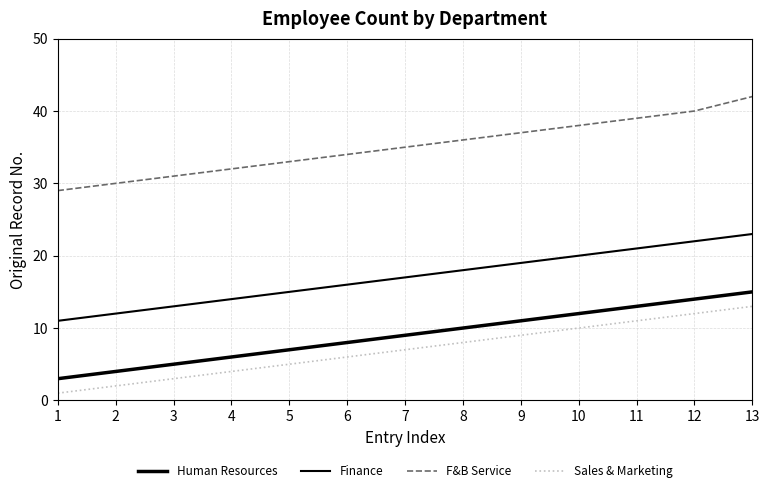

Rank the series by their maximum value, from lowest to highest.

Sales & Marketing, Human Resources, Finance, F&B Service